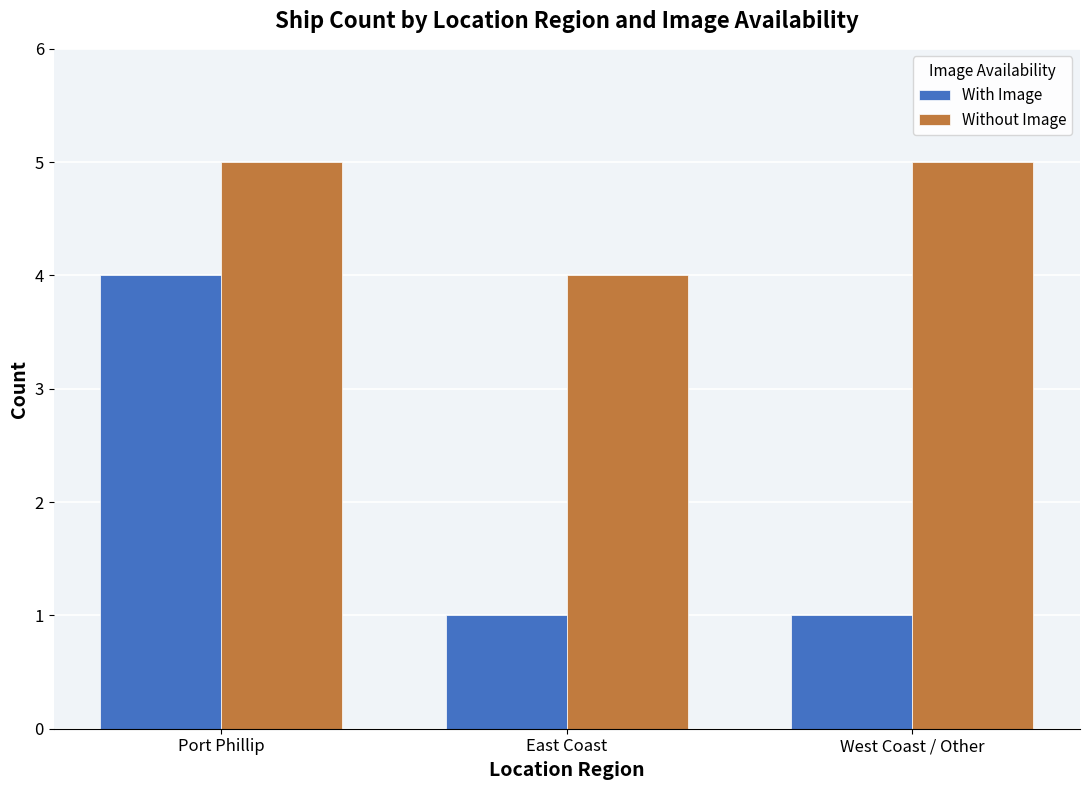

The With Image series shows 5 at Port Phillip. True or false?

False